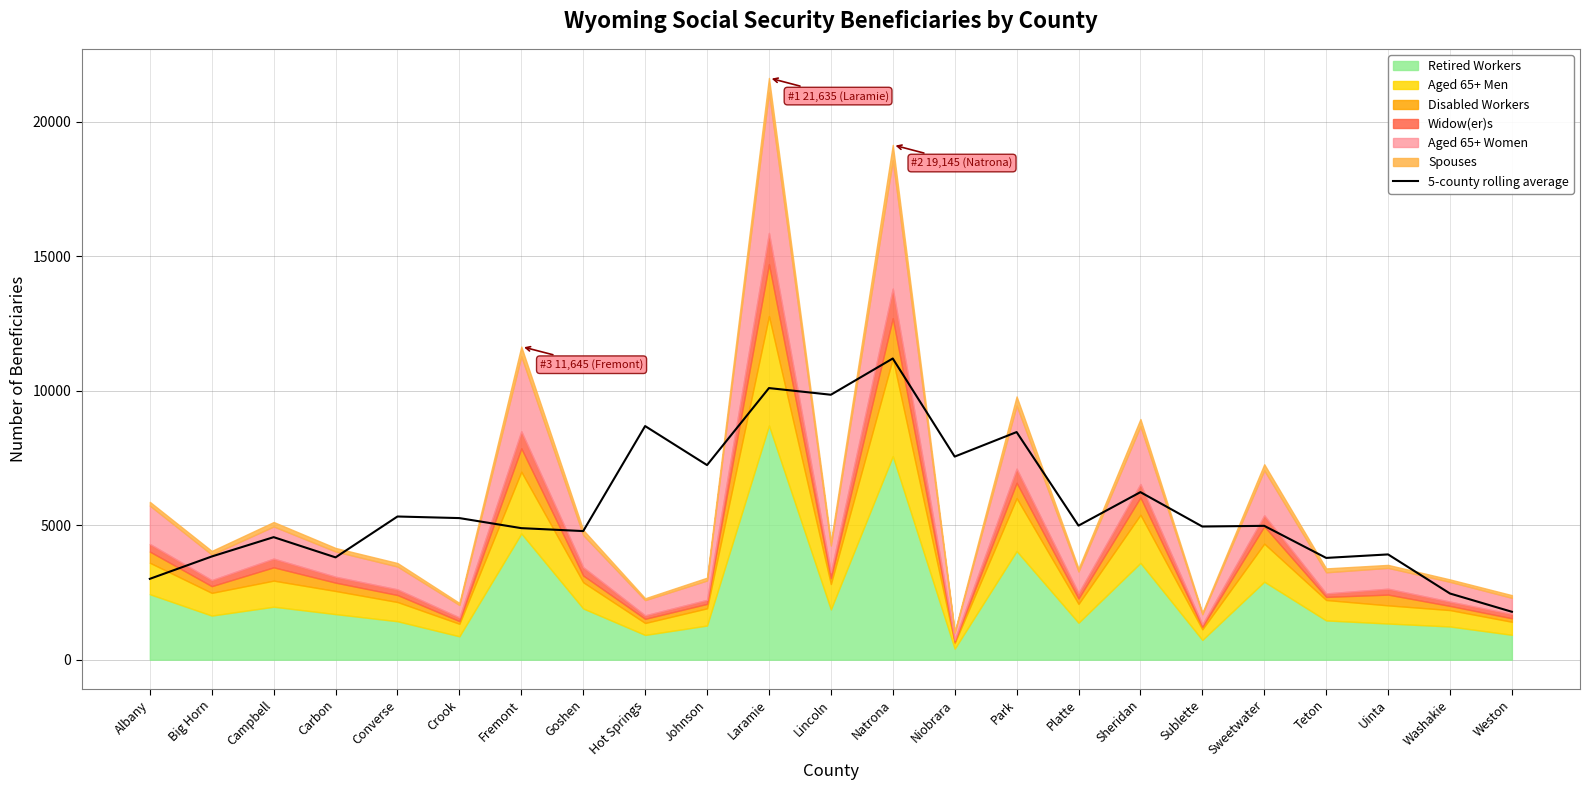

What is the difference between the values at Uinta and Teton?

130